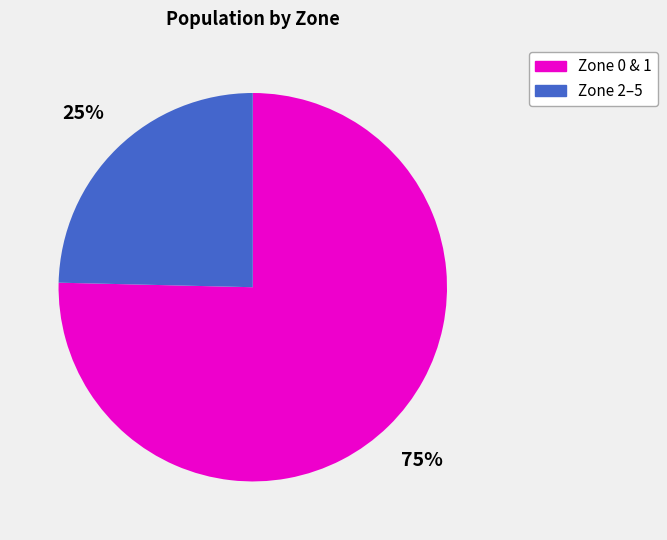

Does any single category account for the majority?

Yes